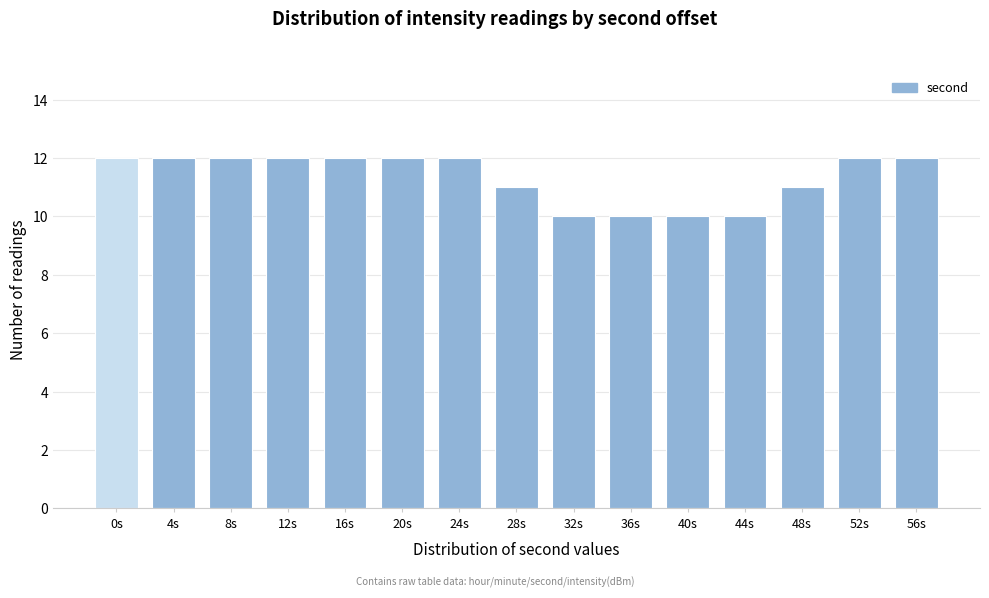

Reading left to right, transcribe all the data shown in this chart.

12	12	12	12	12	12	12	11	10	10	10	10	11	12	12